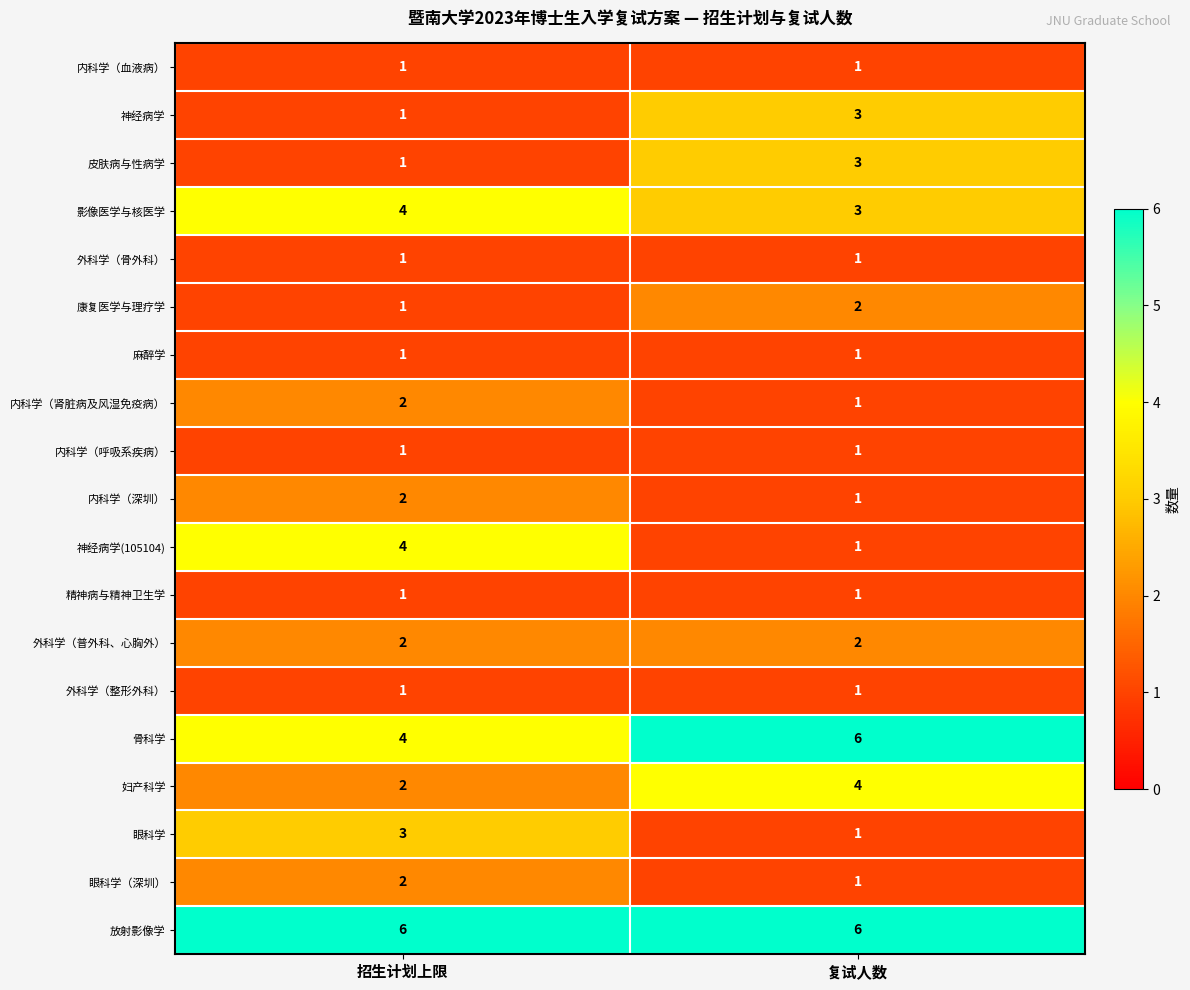

Which series changed the most between 招生计划上限 and 复试人数?

神经病学(105104)